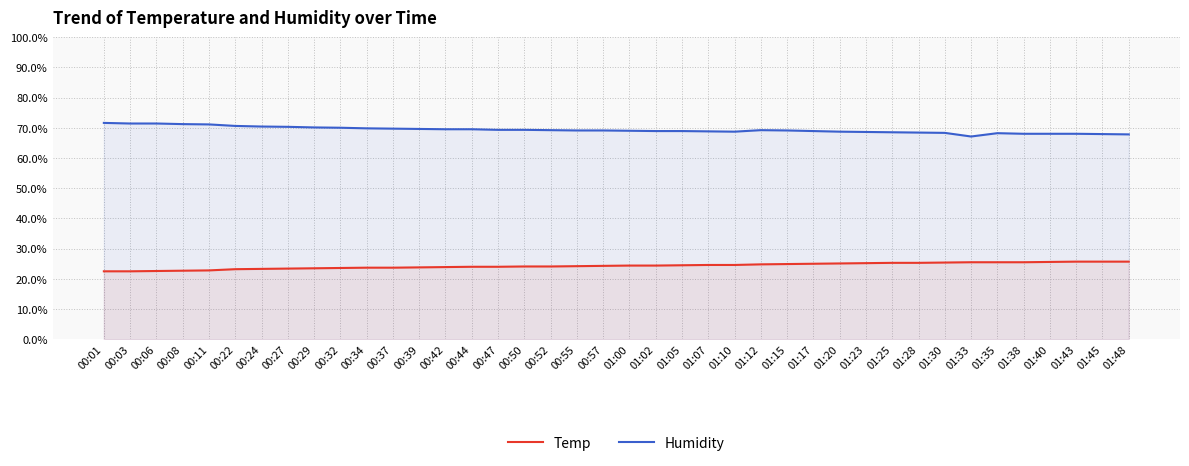

True or false: Humidity and Temp intersect in this chart.

False